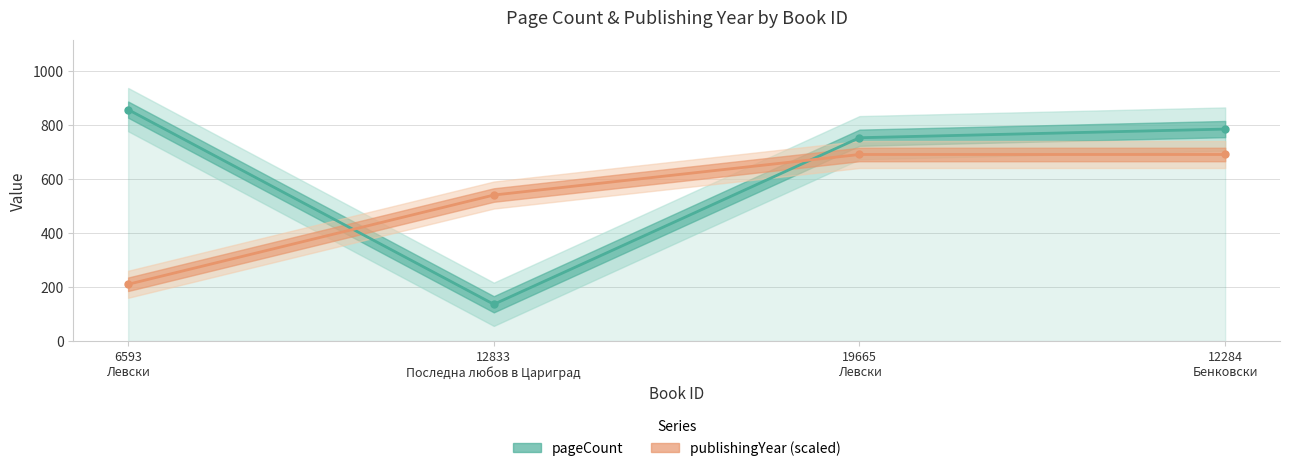

Rank the series by their maximum value, from highest to lowest.

pageCount, publishingYear (scaled)